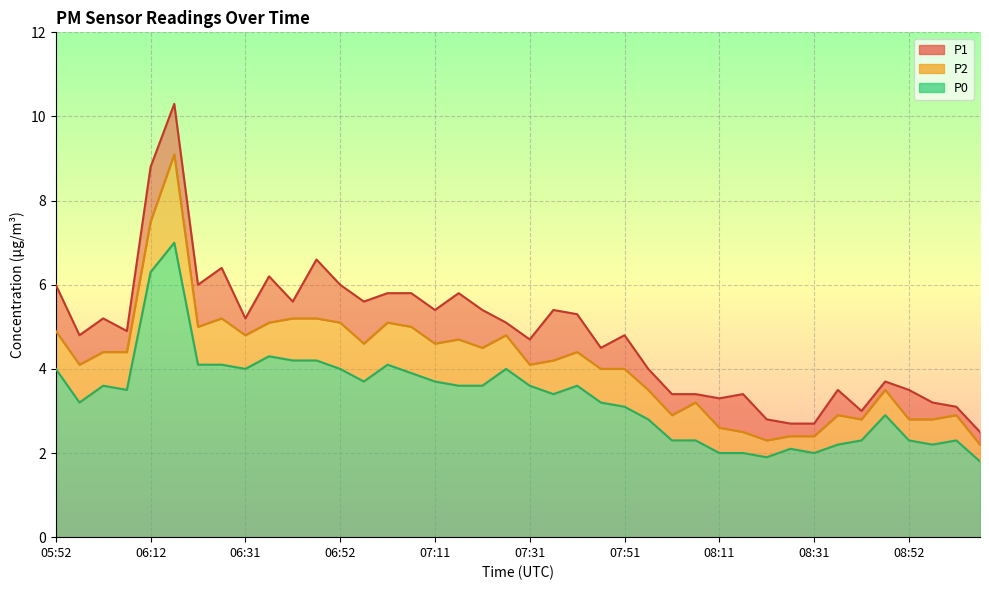

Between 08:56 and 07:01, which is larger?

07:01